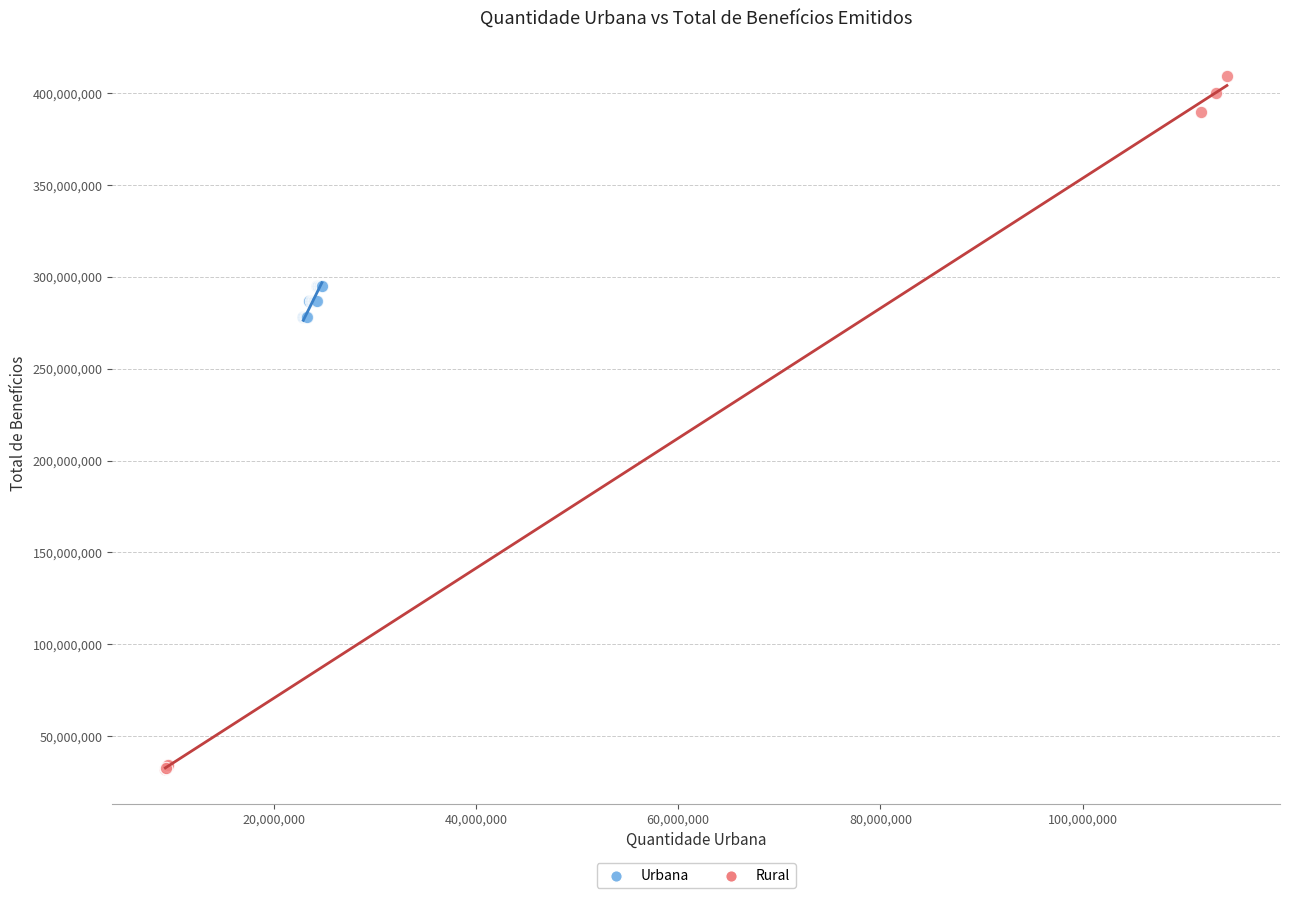

Which series has the widest spread of Y values?

Rural